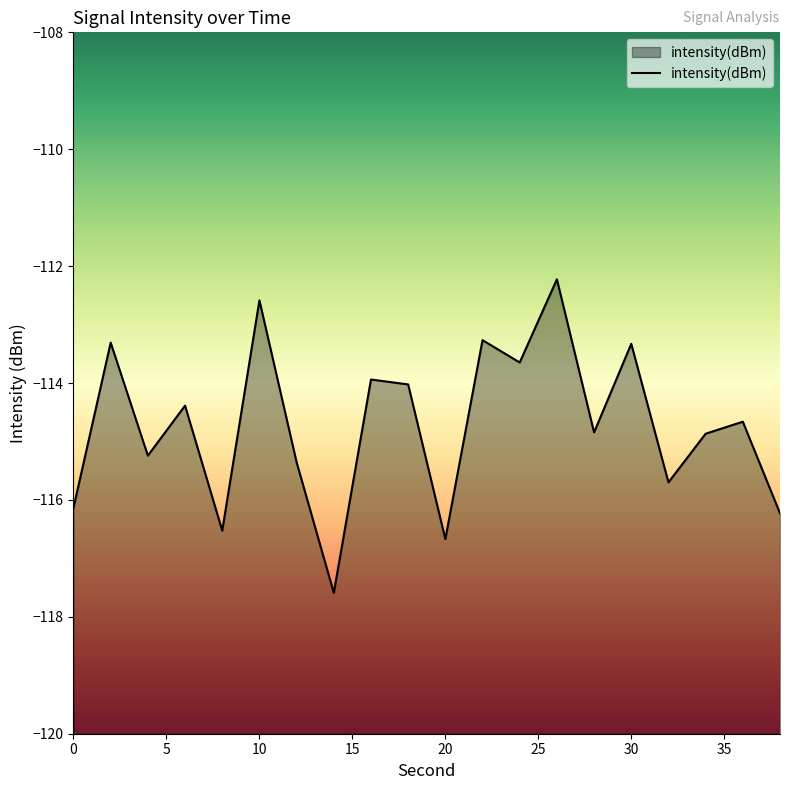

List the labels in order of value, smallest first.

14, 20, 8, 38, 0, 32, 12, 4, 34, 28, 36, 6, 18, 16, 24, 30, 2, 22, 10, 26